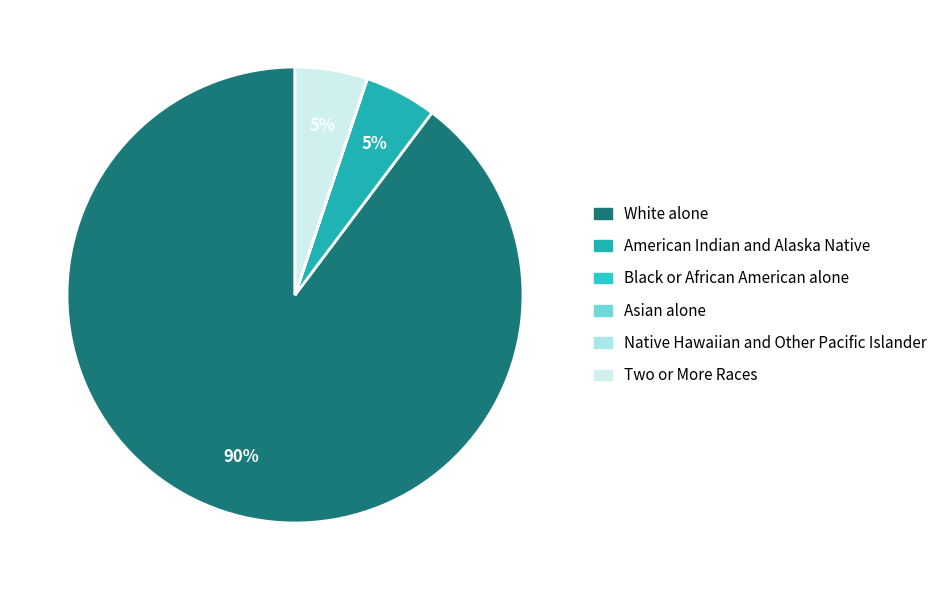

What is the ratio of the value at White alone to the value at American Indian and Alaska Native?

17.5